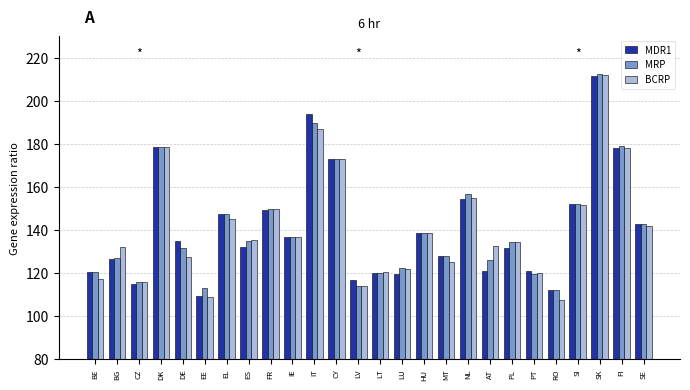

Which series has the widest spread of values?

BCRP